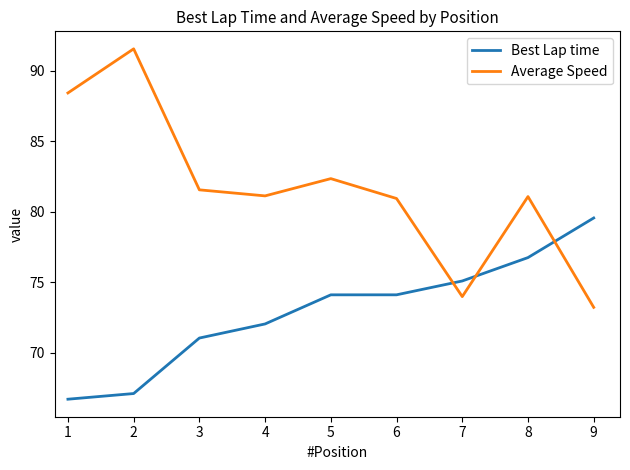

What is the spread (max minus min) of values at 6?

6.8